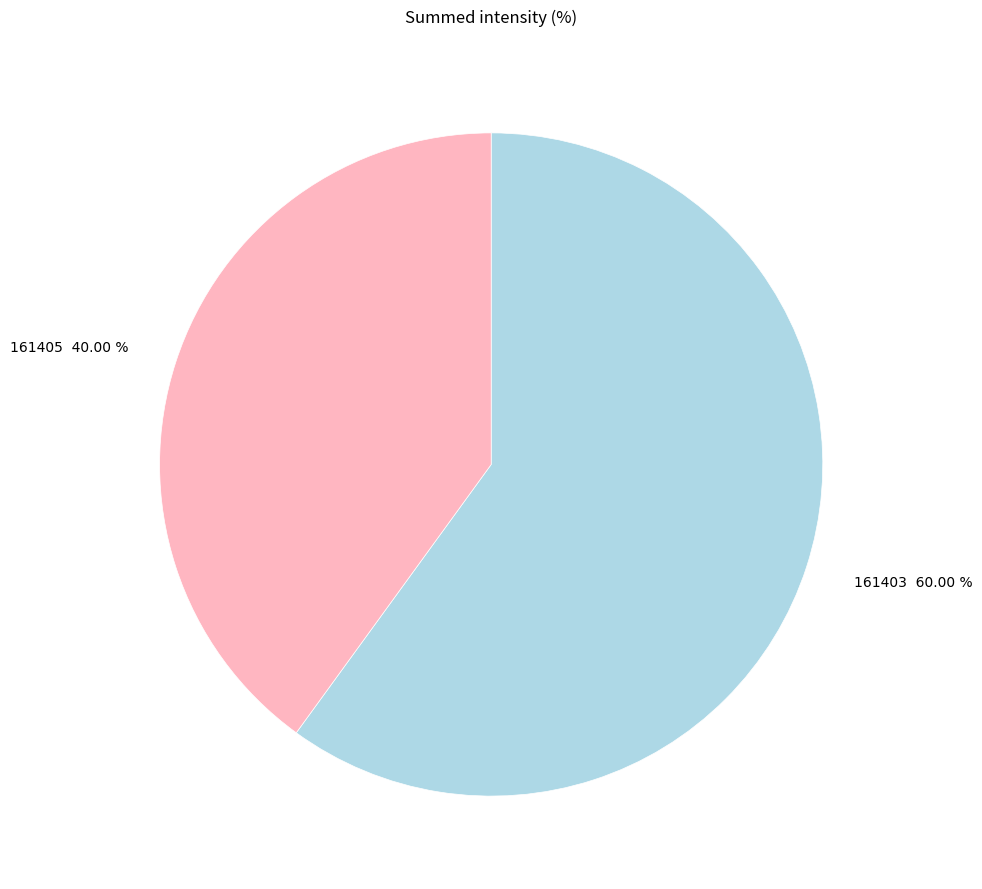

To the nearest percent, what percentage of the pie is 161405?

40%